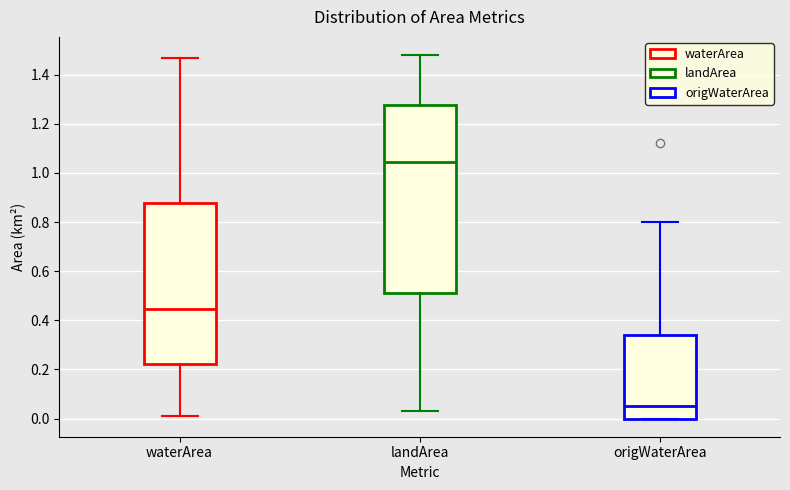

Which box's median line is the highest?

landArea